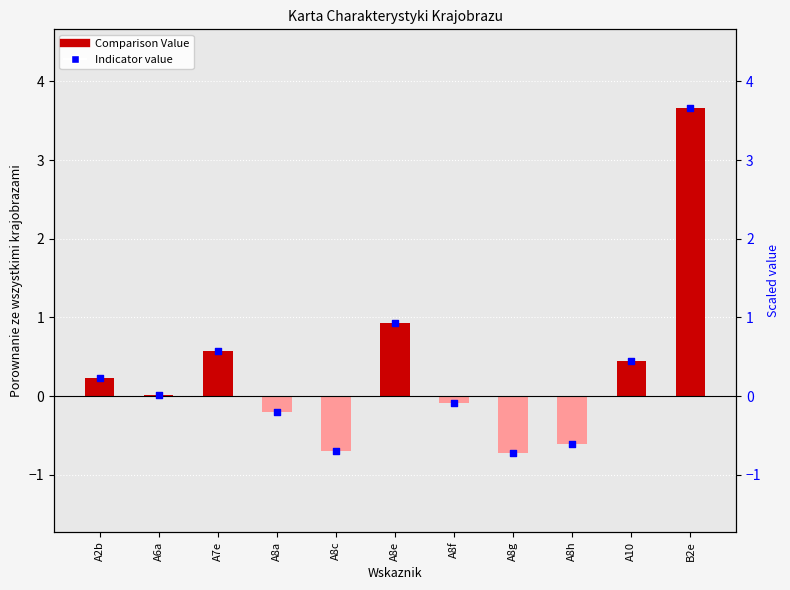

What is the change in value from A8a to A8g?

-0.5